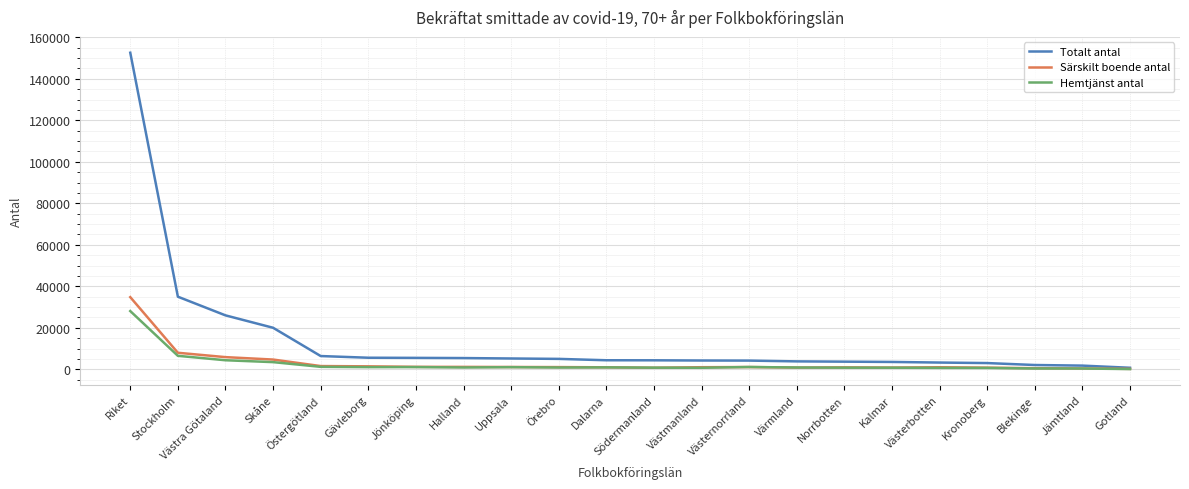

What is the minimum value shown in the chart?

91